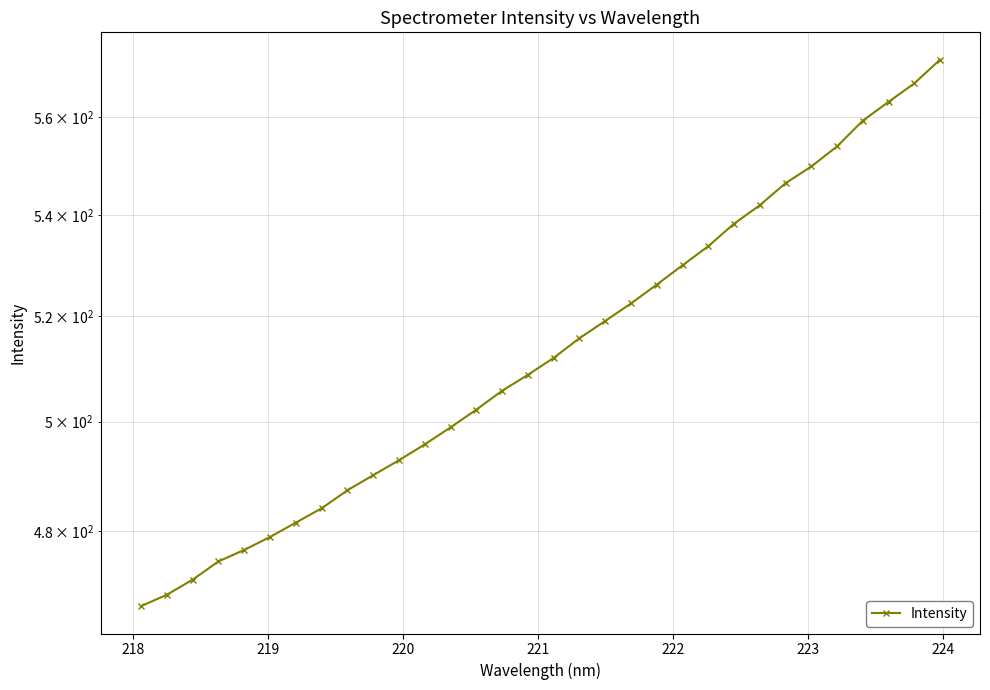

The chart shows a value of 883.1 at 15. True or false?

False